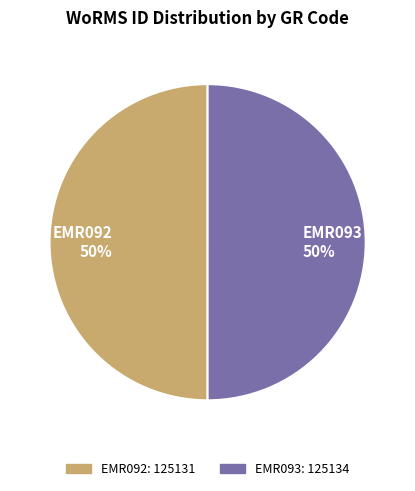

Combined, do EMR093 50% and EMR092 50% account for over 50%?

Yes